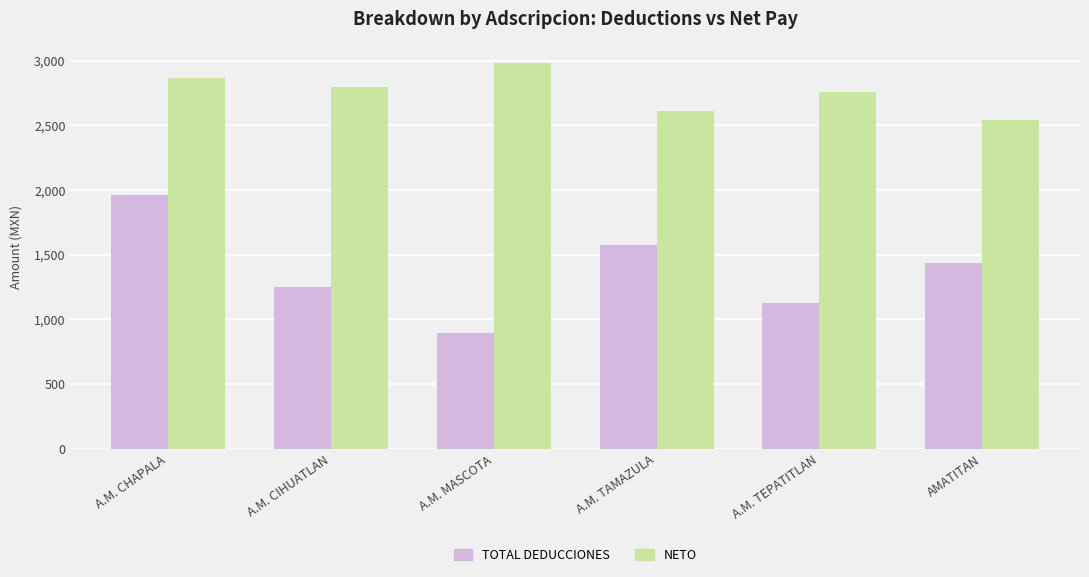

Does the chart contain any negative values?

No